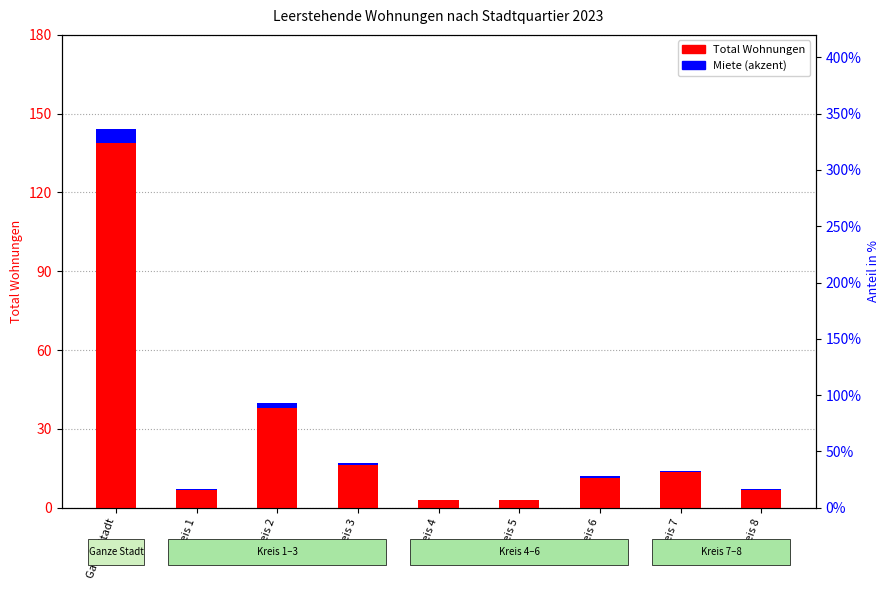

How many groups of bars are there?

9